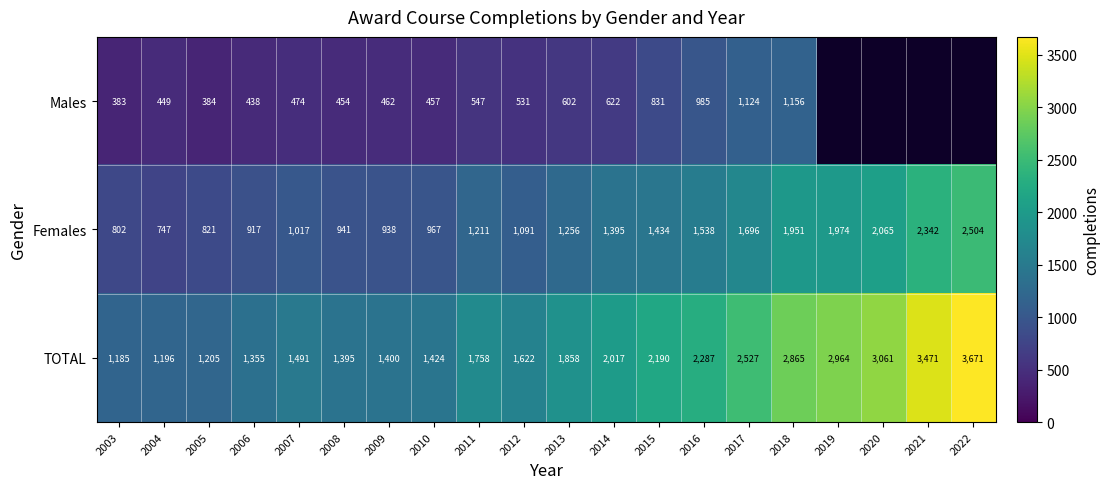

How many categories are shown in the chart?

20